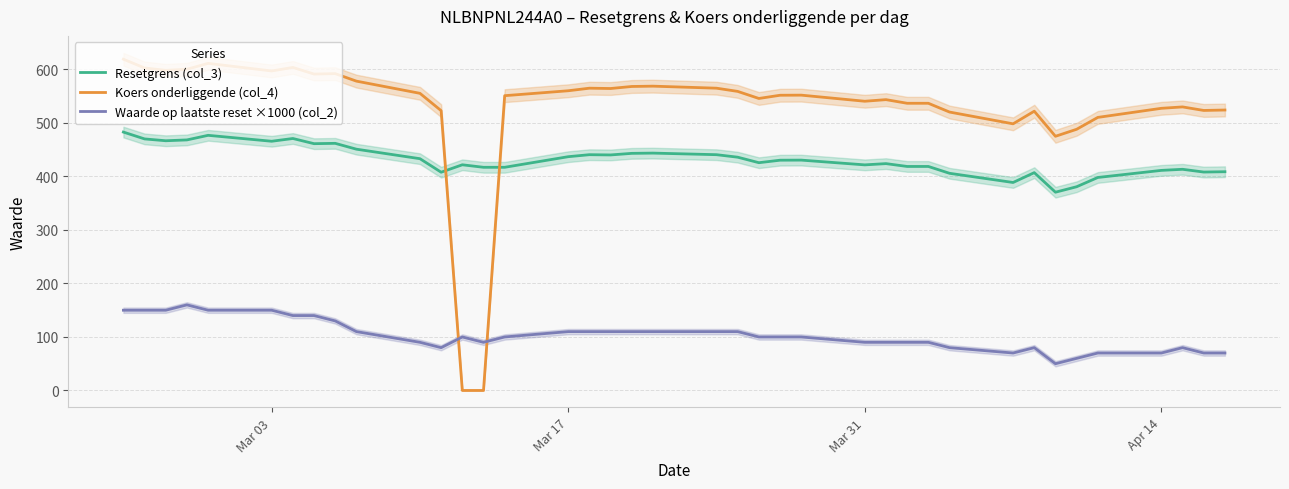

After their last crossing, which series has the higher values: Resetgrens (col_3) or Koers onderliggende (col_4)?

Koers onderliggende (col_4)